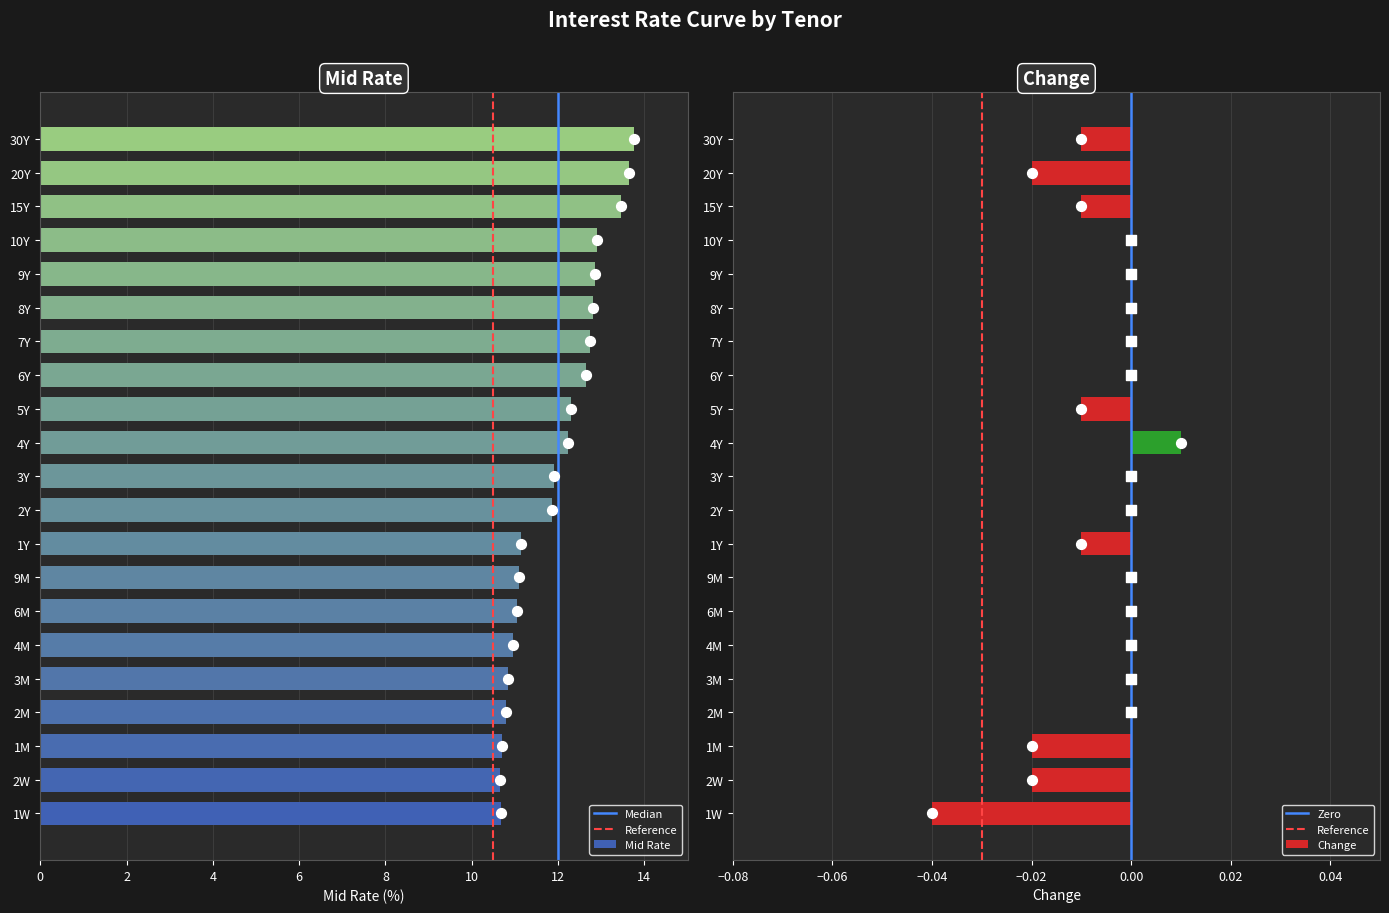

Is the value of Change at 7Y greater than the value of Mid Rate at 9M?

No